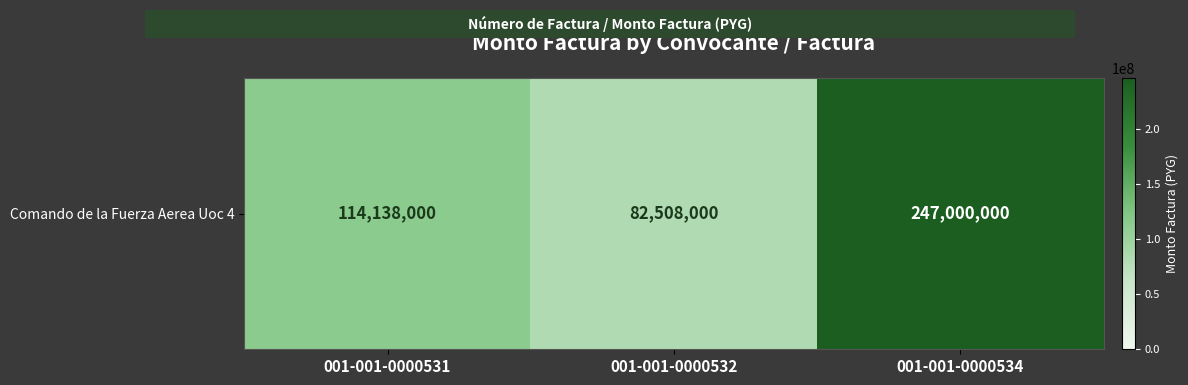

What is the difference between the second highest and minimum values?

31630000